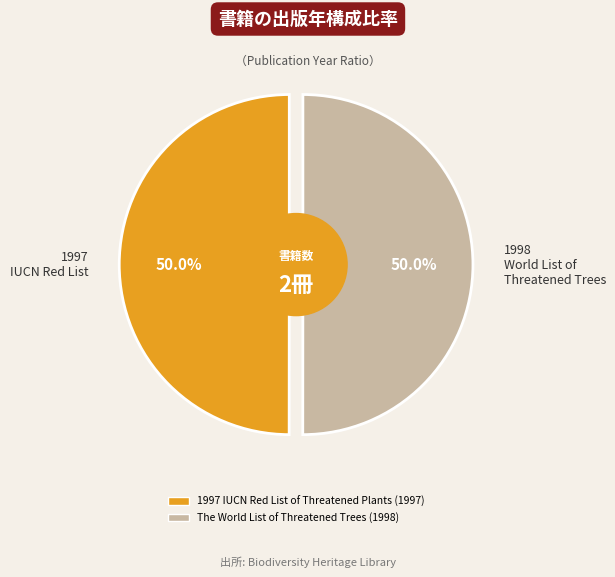

To the nearest percent, what is the average slice percentage?

50%